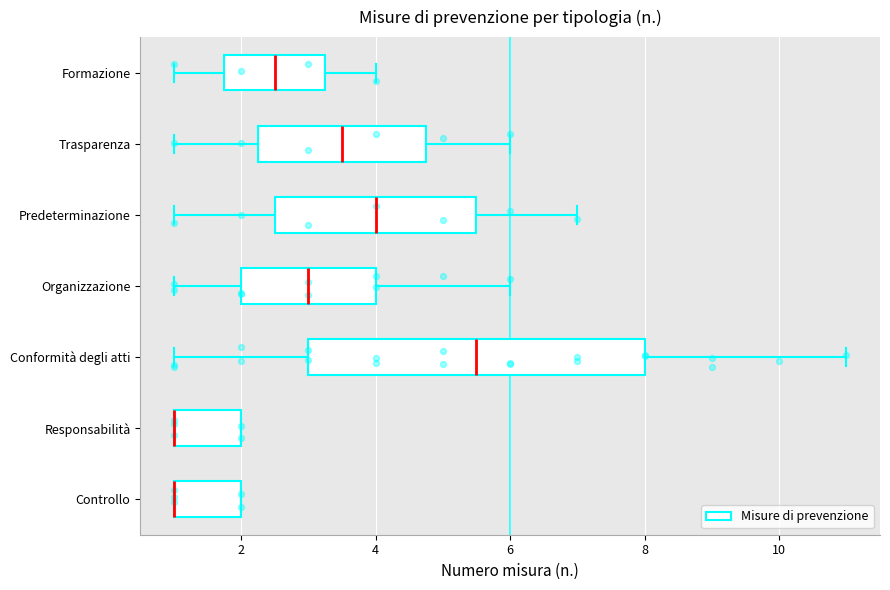

Reading bottom to top, read every box against the x-axis: the position of its median line, the range the box covers, and the ends of its whiskers. The values are not printed on the chart, so give them approximately, as read against the axis.

Controllo: median 1.0 (drawn on the box's left edge), box 1.0 to 2.0, whiskers 1.0 to 2.0
Responsabilità: median 1.0 (drawn on the box's left edge), box 1.0 to 2.0, whiskers 1.0 to 2.0
Conformità degli atti: median 5.6, box 3.0 to 8.0, whiskers 1.0 to 11.0
Organizzazione: median 3.0, box 2.0 to 4.0, whiskers 1.0 to 6.0
Predeterminazione: median 4.0, box 2.6 to 5.6, whiskers 1.0 to 7.0
Trasparenza: median 3.6, box 2.2 to 4.8, whiskers 1.0 to 6.0
Formazione: median 2.6, box 1.8 to 3.2, whiskers 1.0 to 4.0